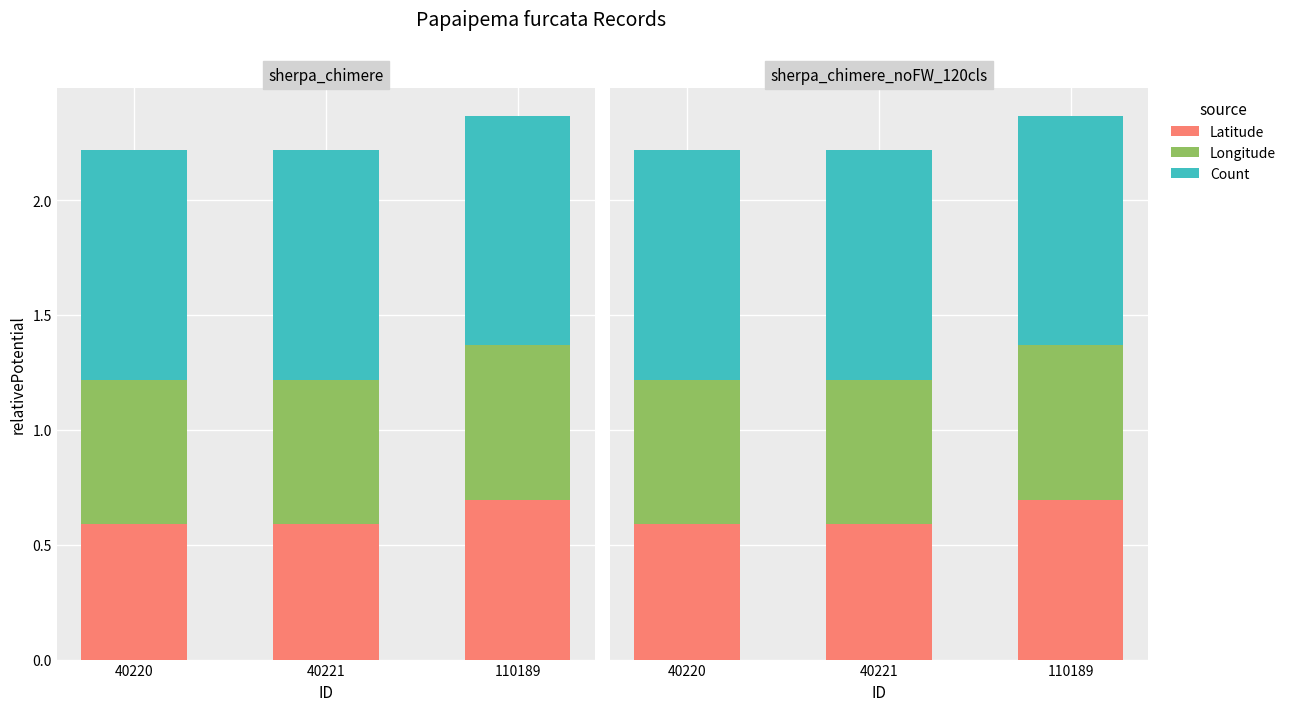

Rank the series at 40220 from highest to lowest value.

Count, Longitude, Latitude